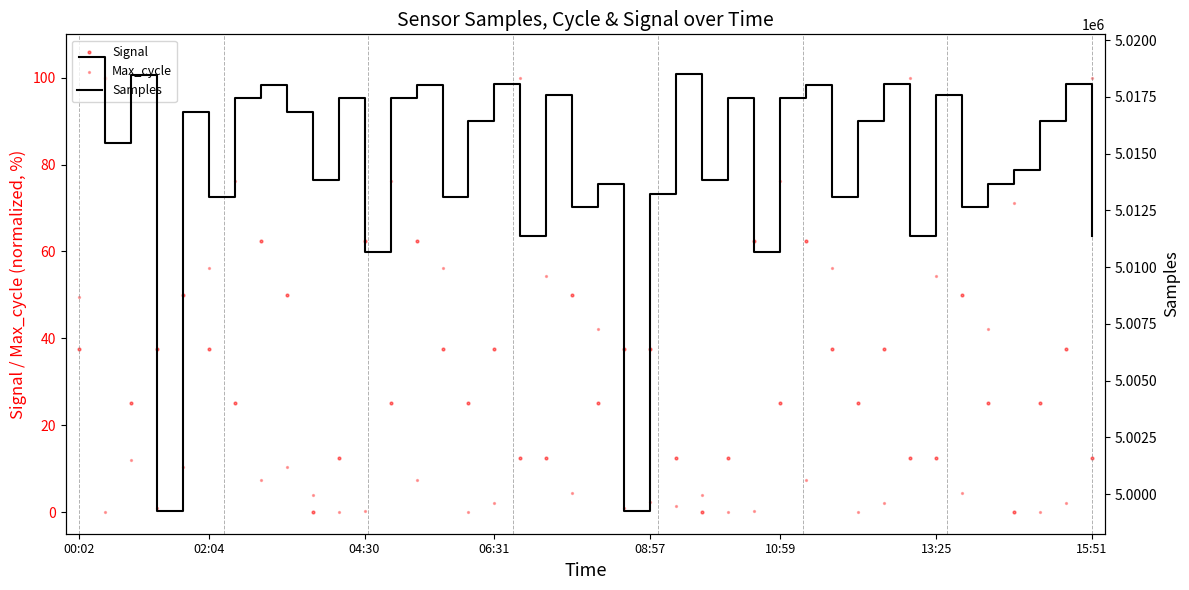

Which series has the largest total across all categories?

Samples